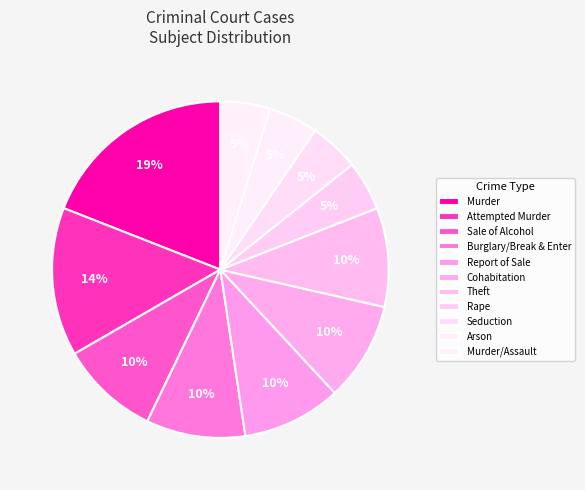

Count the number of slices in the pie.

11